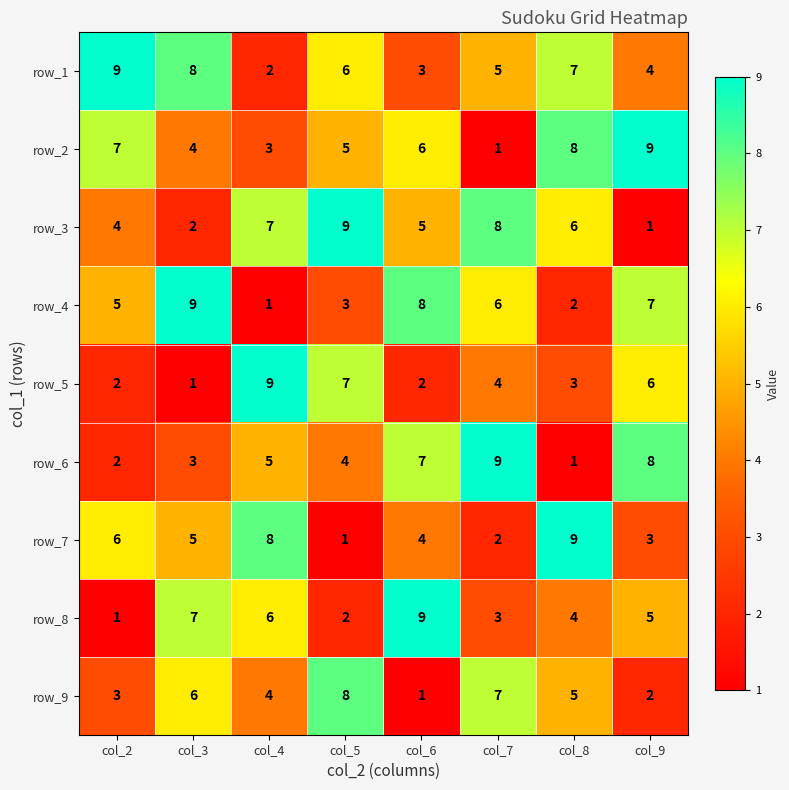

The row_1 series shows 12 at col_8. True or false?

False